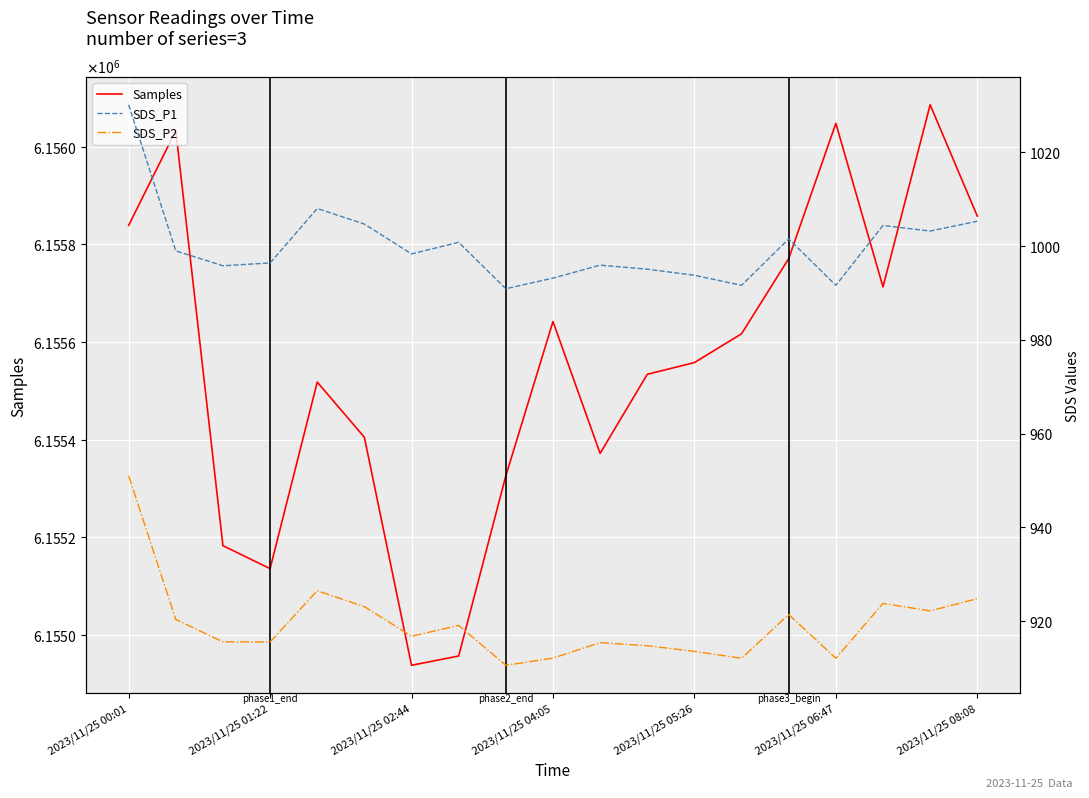

How many interior local valleys does the Samples series have?

4